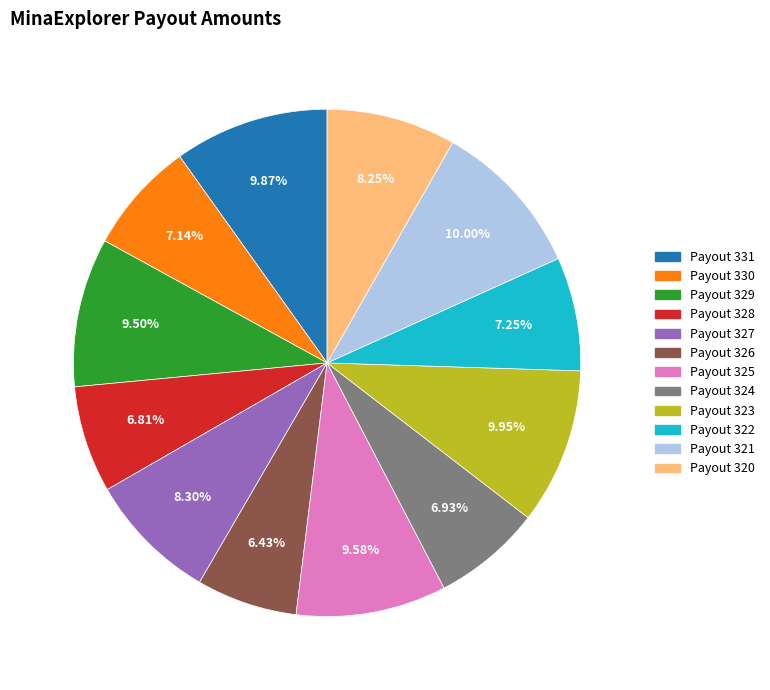

How much of the chart is everything except Payout 323?

90.1%